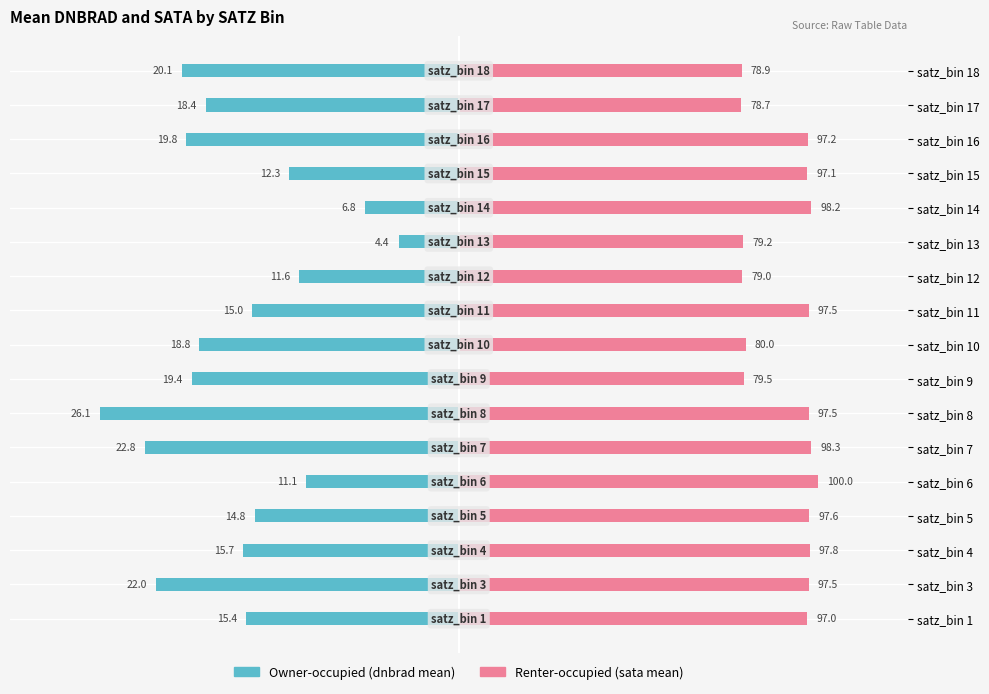

List the series in order of their overall mean, lowest first.

Owner-occupied (dnbrad mean), Renter-occupied (sata mean)